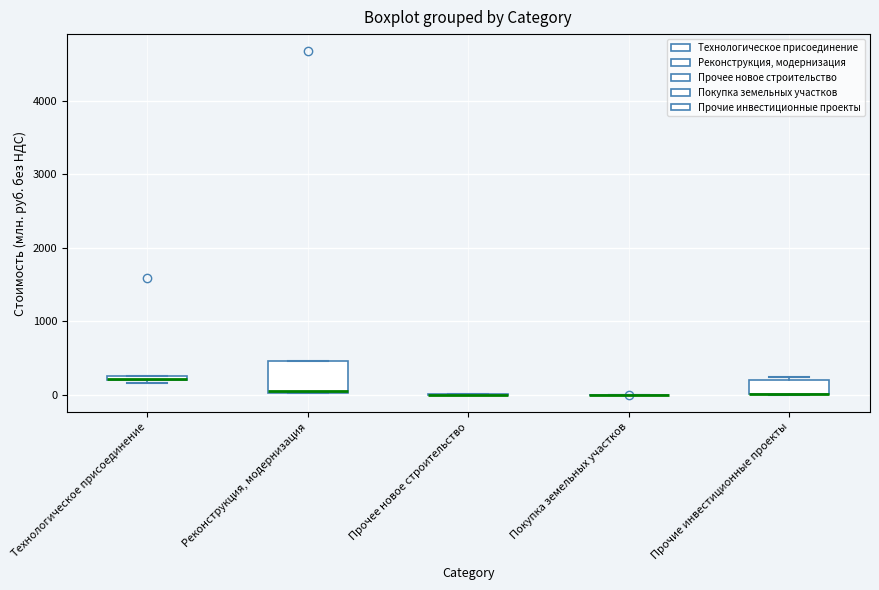

Comparing the boxes themselves (not the whiskers), which one is the tallest?

Реконструкция, модернизация